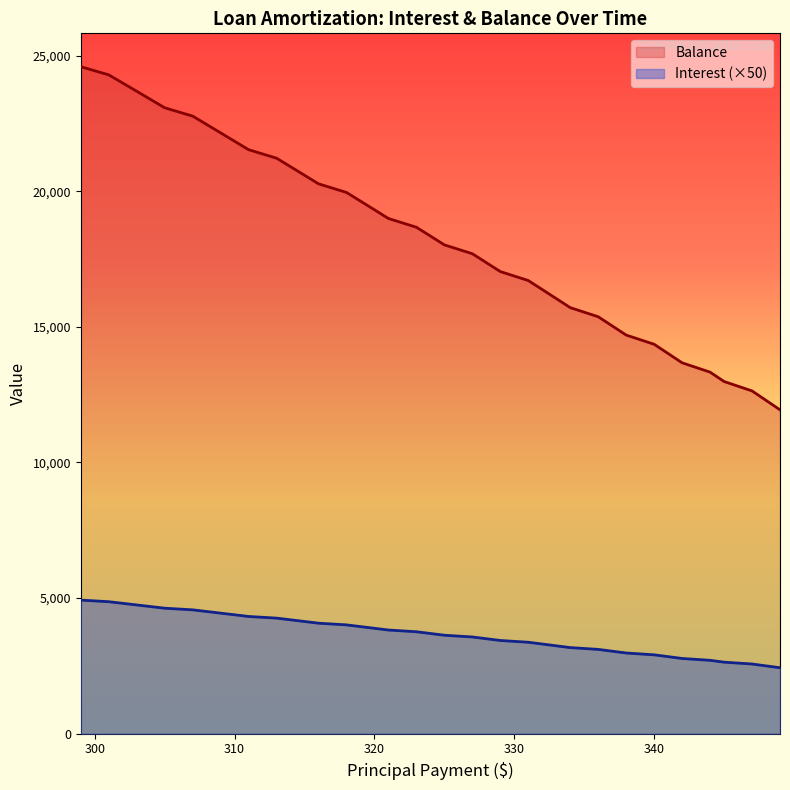

Rank the series by their maximum value, from lowest to highest.

Interest (×50), Balance